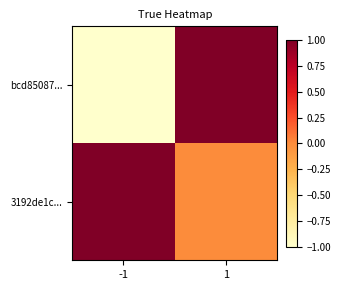

At how many categories does at least one series exceed 0?

2